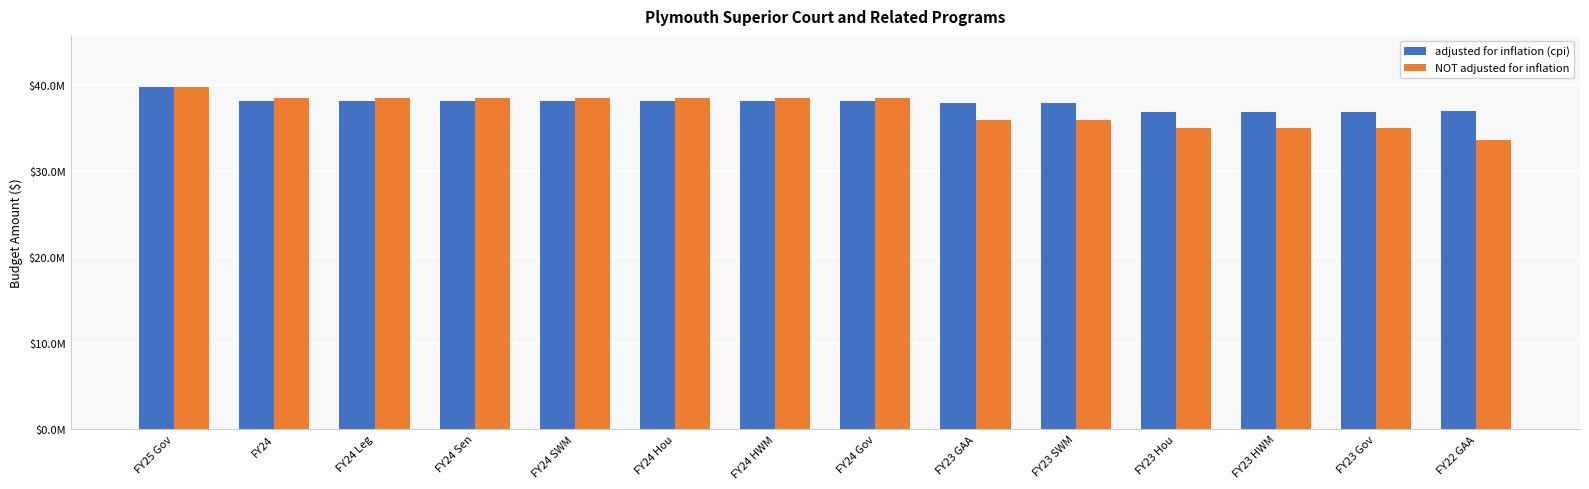

Which series has the widest spread of values?

NOT adjusted for inflation